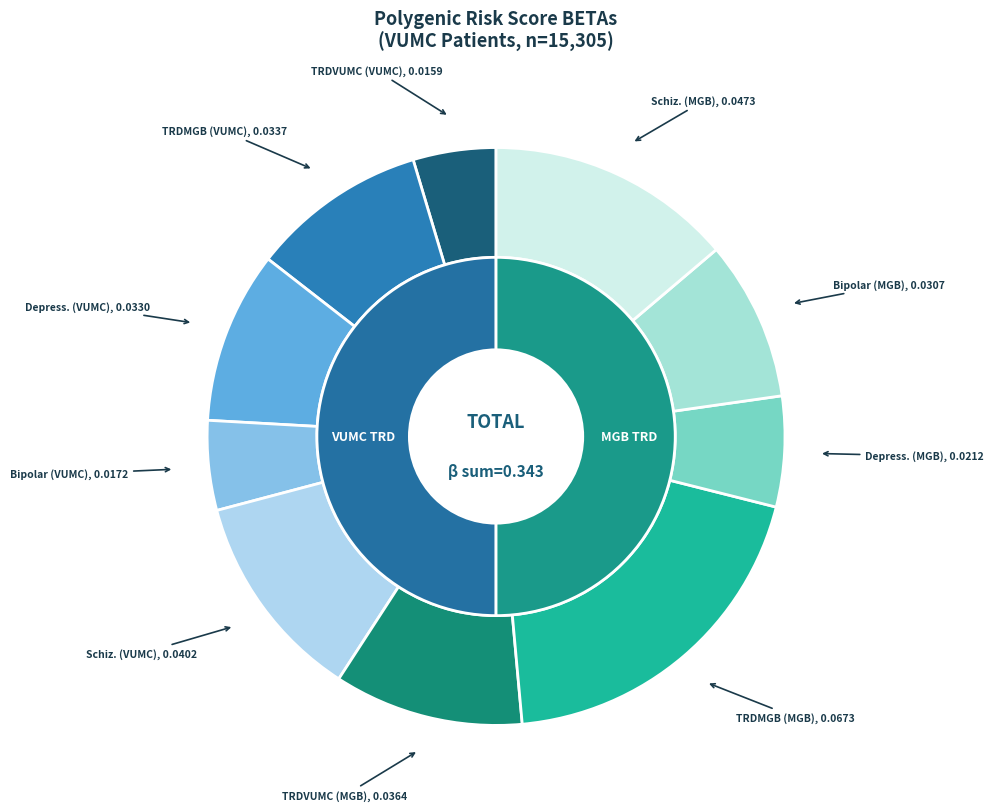

Is the sum of TRDMGB (MGB TRD) and Schizophrenia (VUMC TRD) greater than half?

No